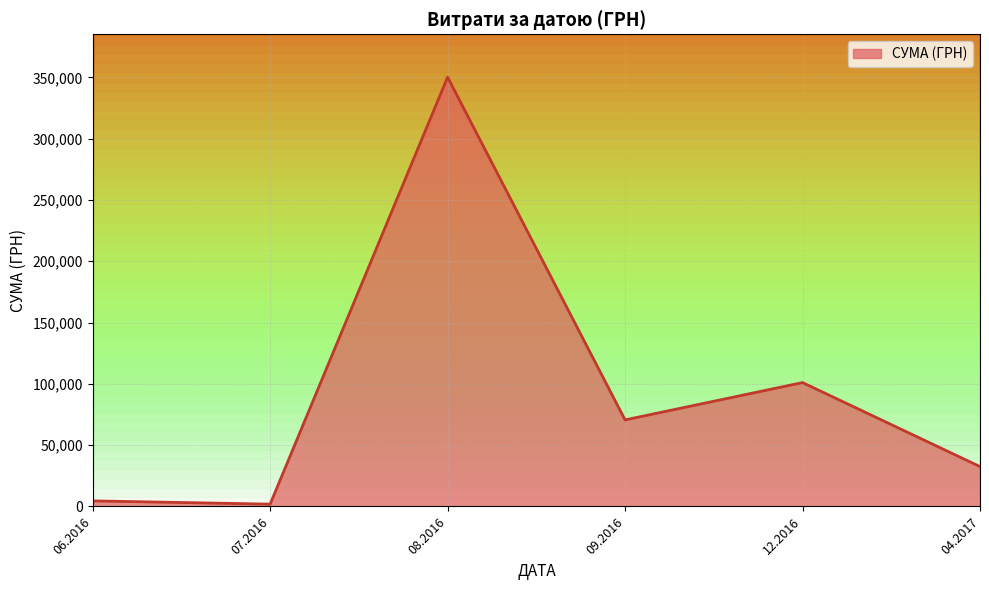

Reading left to right, extract all data points from this chart.

4548.0	1878.8	350118.7	70596.4	101037.0	32511.6